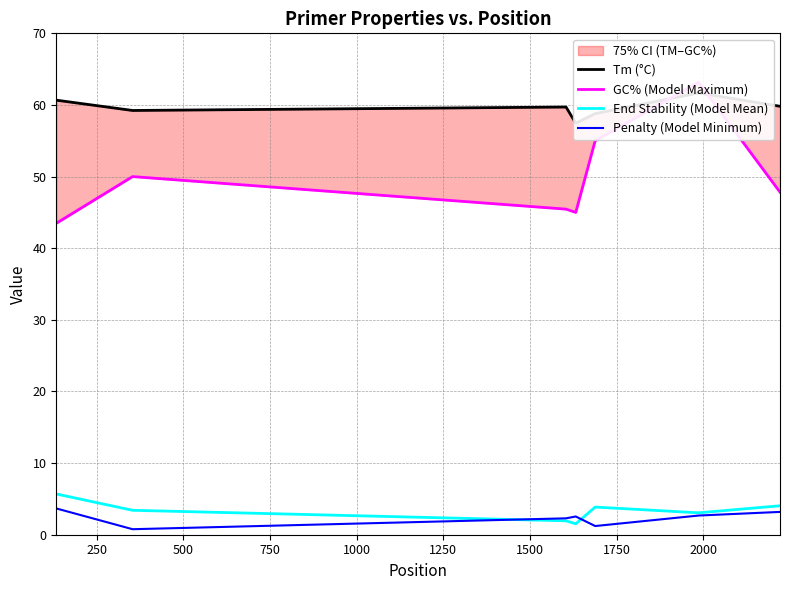

What is the maximum value for Penalty (Model Minimum)?

3.7